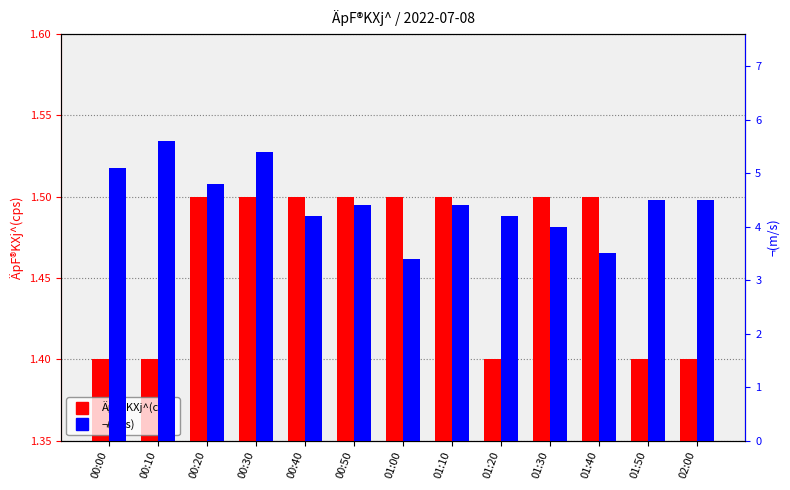

Which has a higher value, 01:40 or 01:00?

01:40